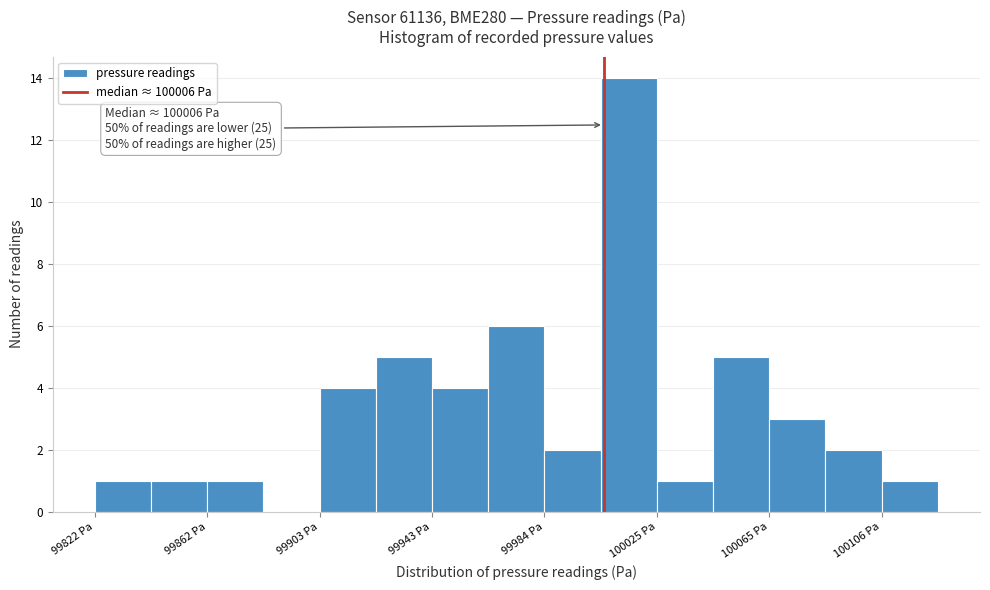

Which range on the x-axis has the tallest bar?

100005 to 100025